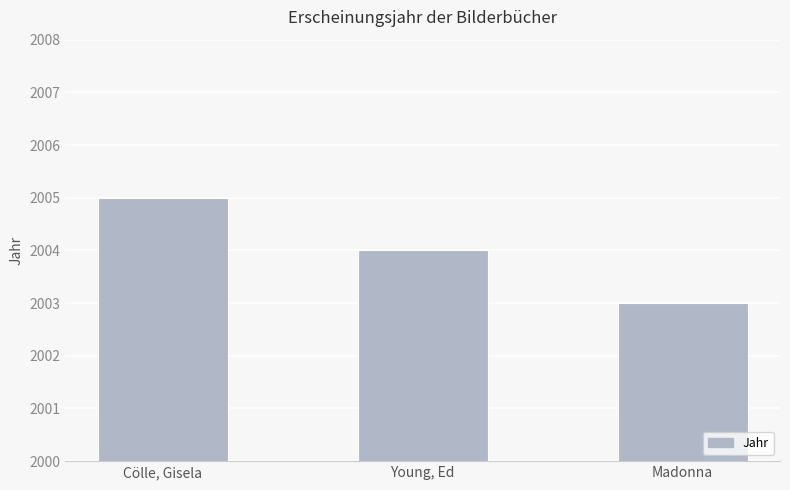

What is the ratio of the value at Madonna to the value at Young, Ed?

1.0